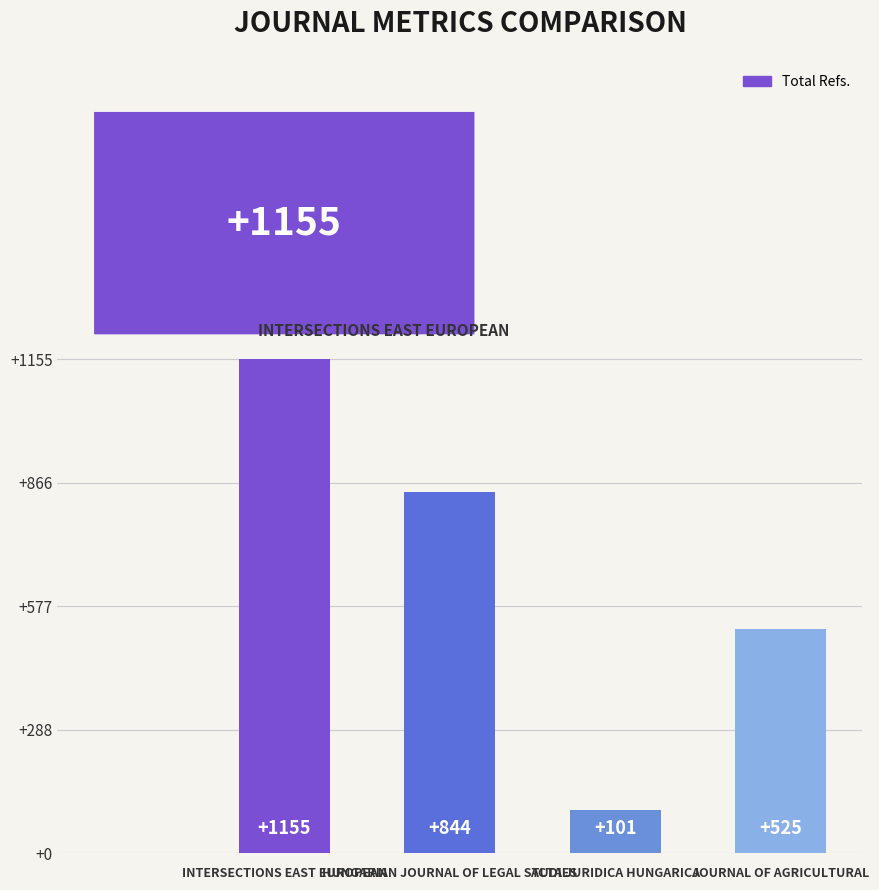

At which label does the data first exceed 844?

INTERSECTIONS EAST EUROPEAN